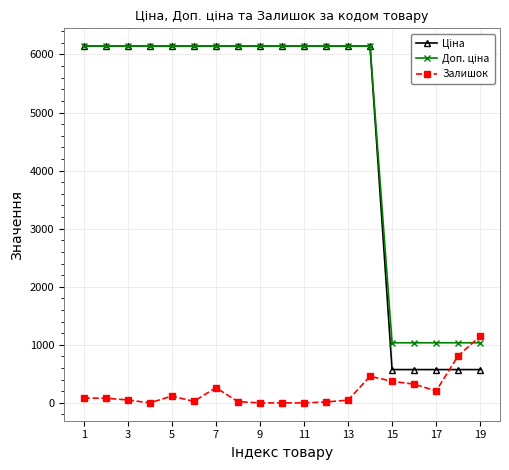

What is the maximum value for Залишок?

1147.0